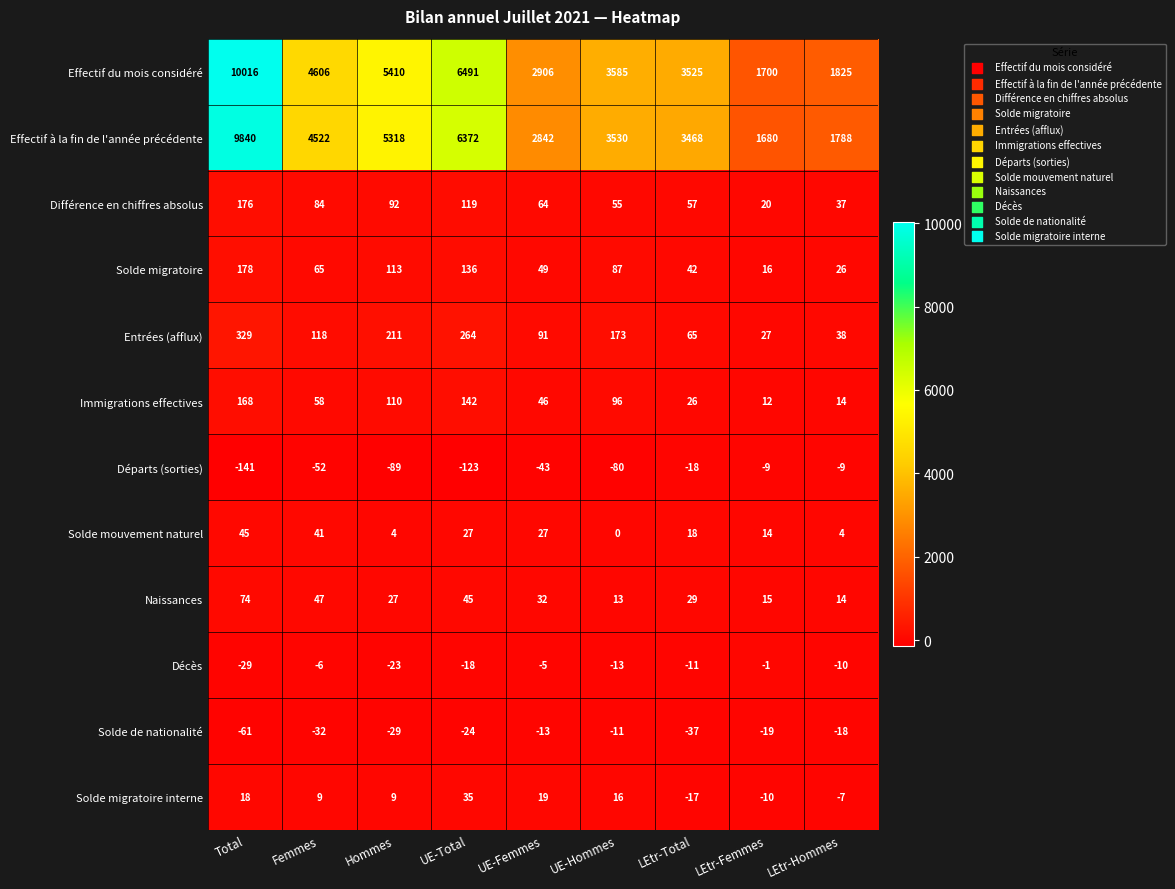

What is the sum of all Effectif du mois considéré values?

40064